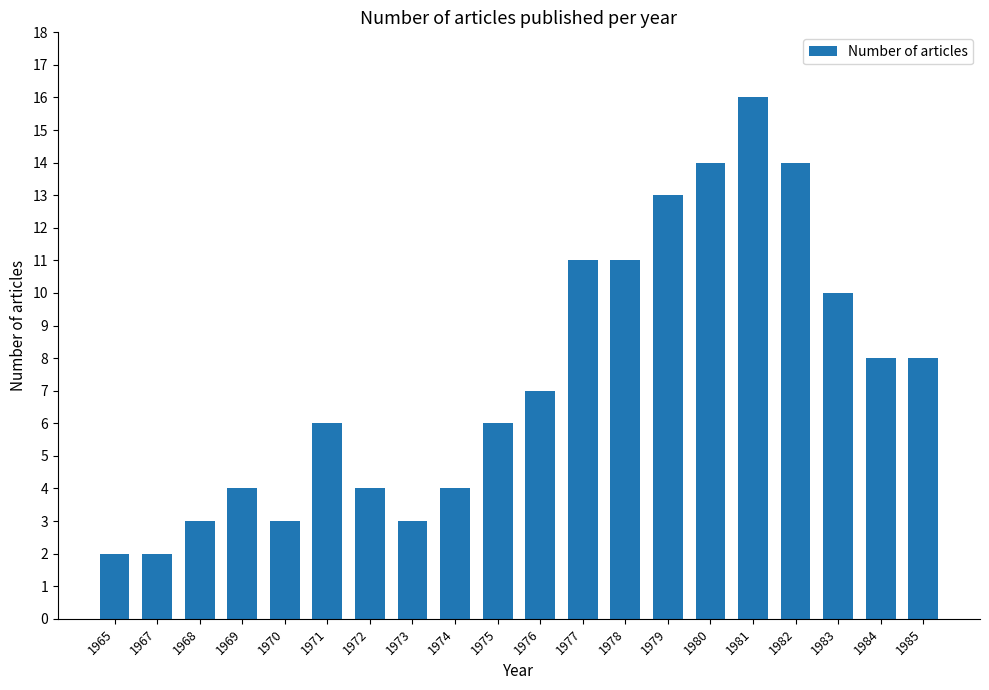

True or false: the data shows 3 at 1976.

False